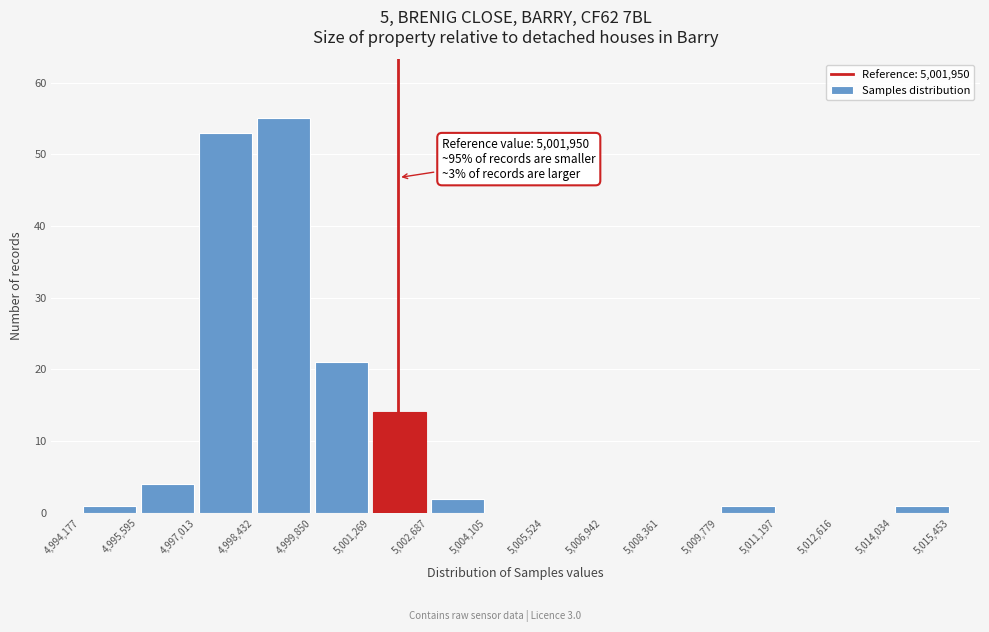

Which range on the x-axis has the tallest bar?

4,998,432 to 4,999,850